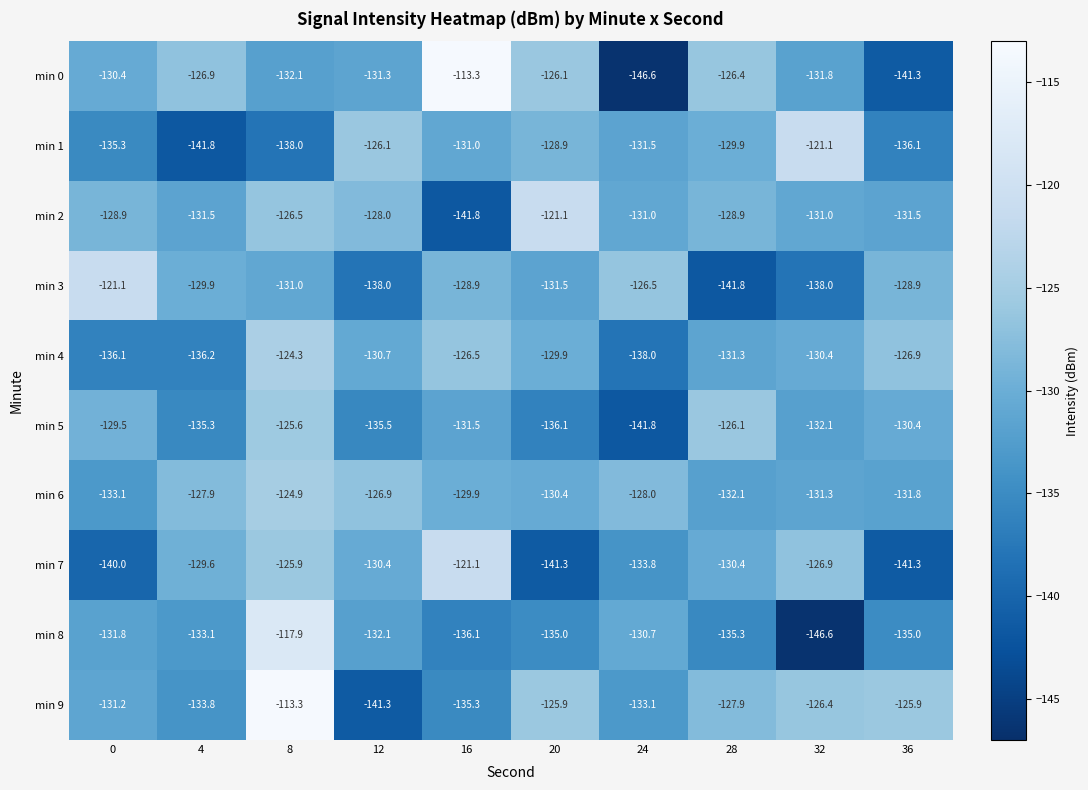

What is the total value across all series at 8?

-1259.5